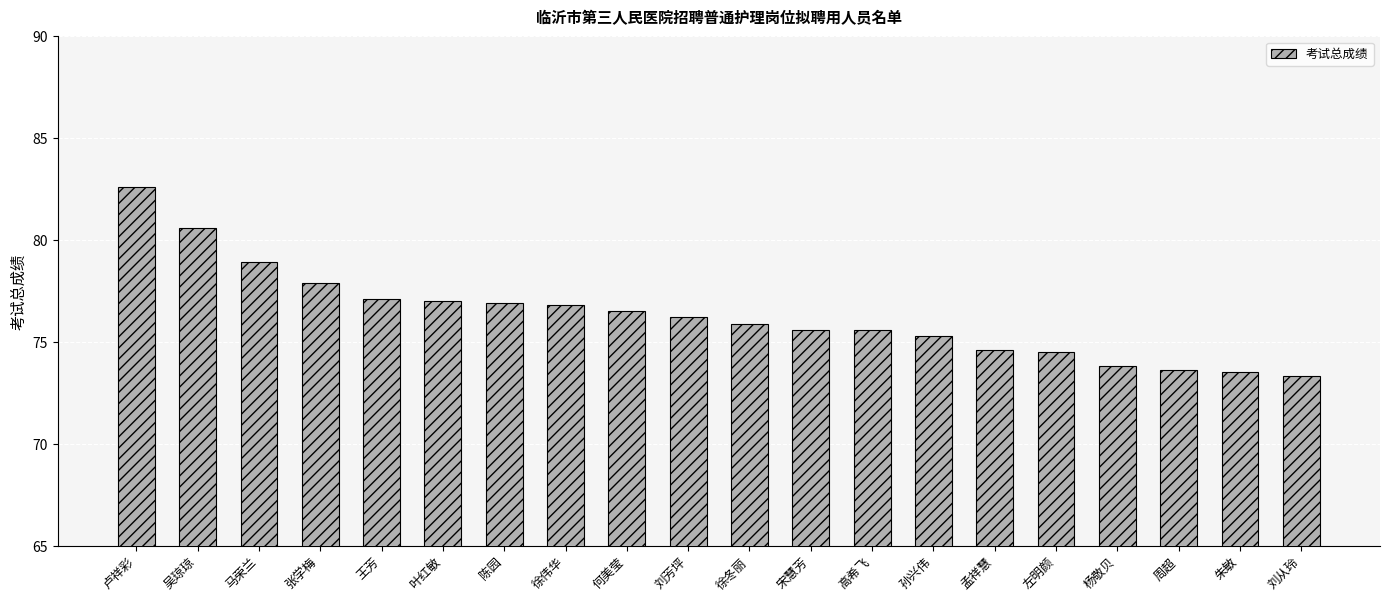

At which category does the chart reach its peak across all series?

卢祥彩